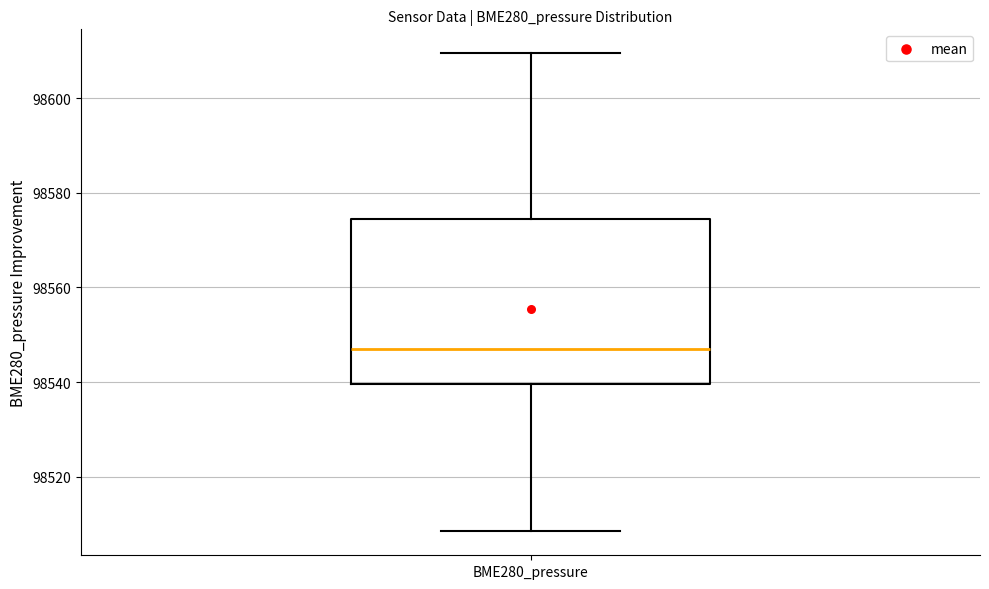

Where does the lower whisker of the box for BME280_pressure end on the y-axis? The values are not printed on the chart, so give them approximately, as read against the axis.

98508